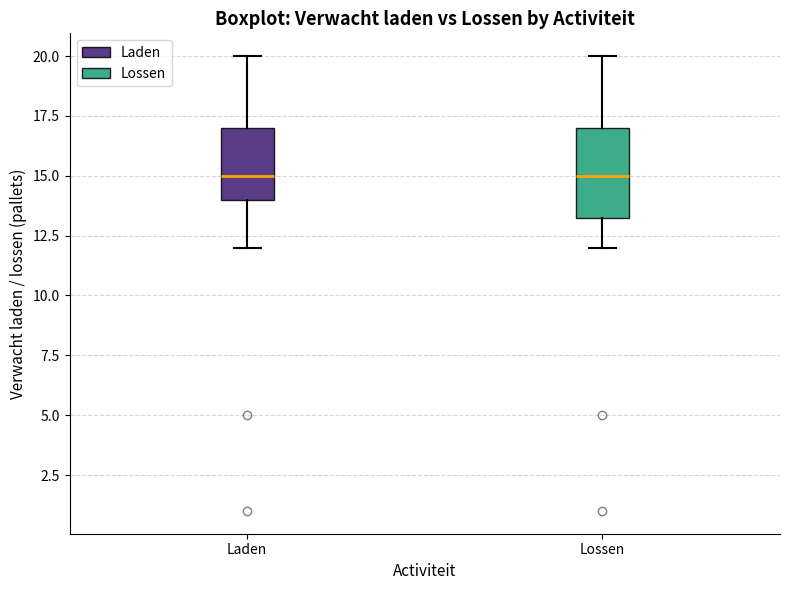

Reading left to right, read every box against the y-axis: the position of its median line, the range the box covers, and the ends of its whiskers. The values are not printed on the chart, so give them approximately, as read against the axis.

Laden: median 15.0, box 14.0 to 17.0, whiskers 12.0 to 20.0
Lossen: median 15.0, box 13.5 to 17.0, whiskers 12.0 to 20.0